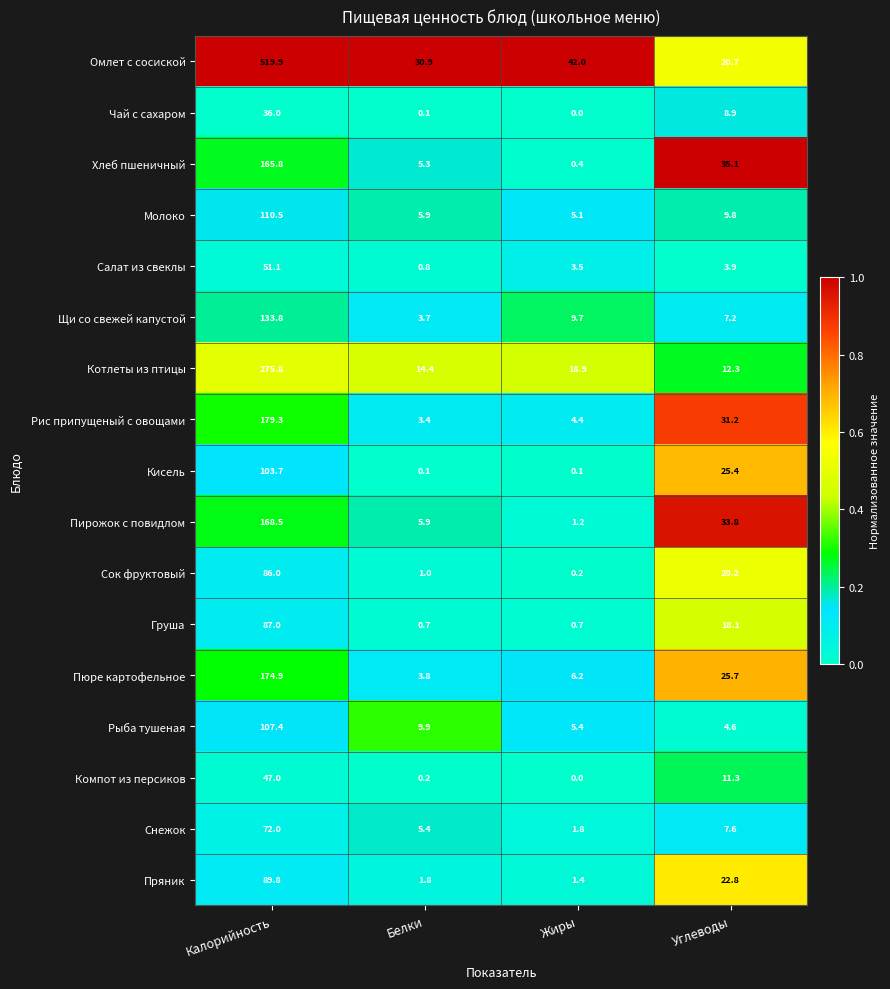

Which category has the highest value across all series?

Калорийность